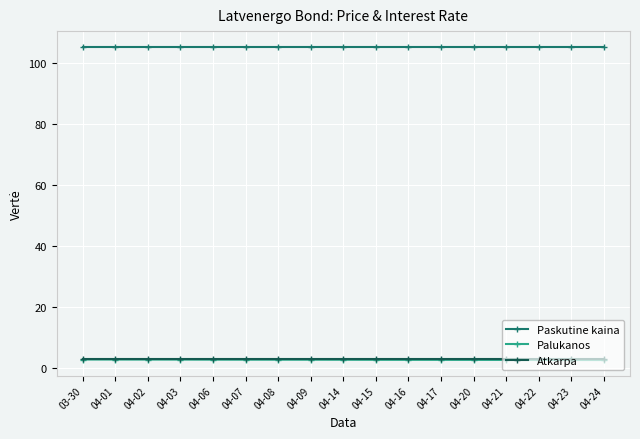

What is the minimum value for Atkarpa?

2.8